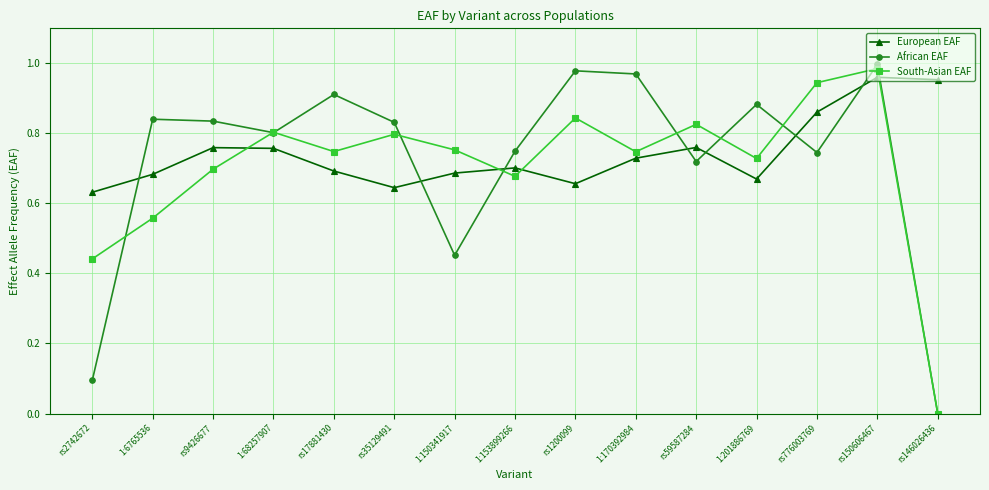

Is the value of European EAF at rs2742672 greater than the value of African EAF at rs146026436?

Yes